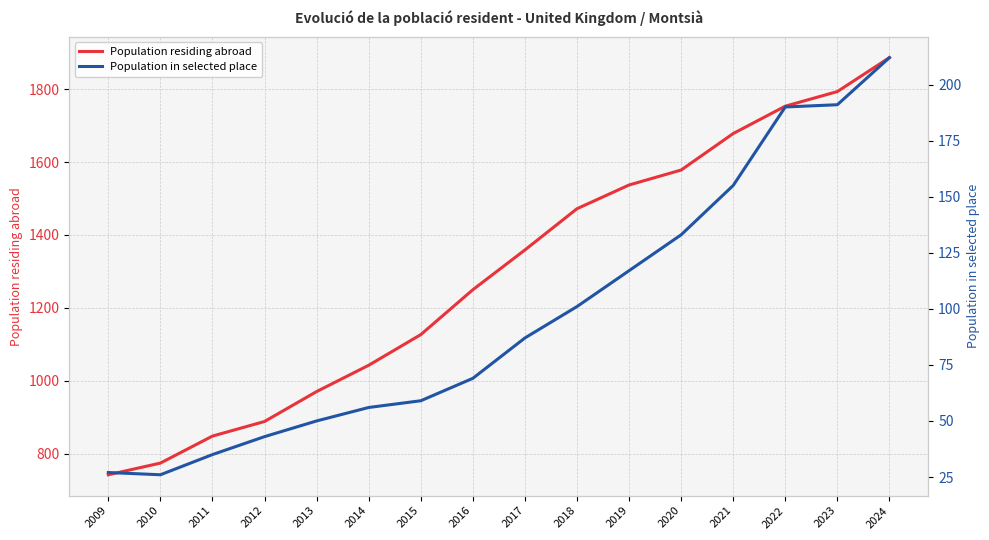

What is the sum of the Population residing abroad values at 2009 and 2024?

2629